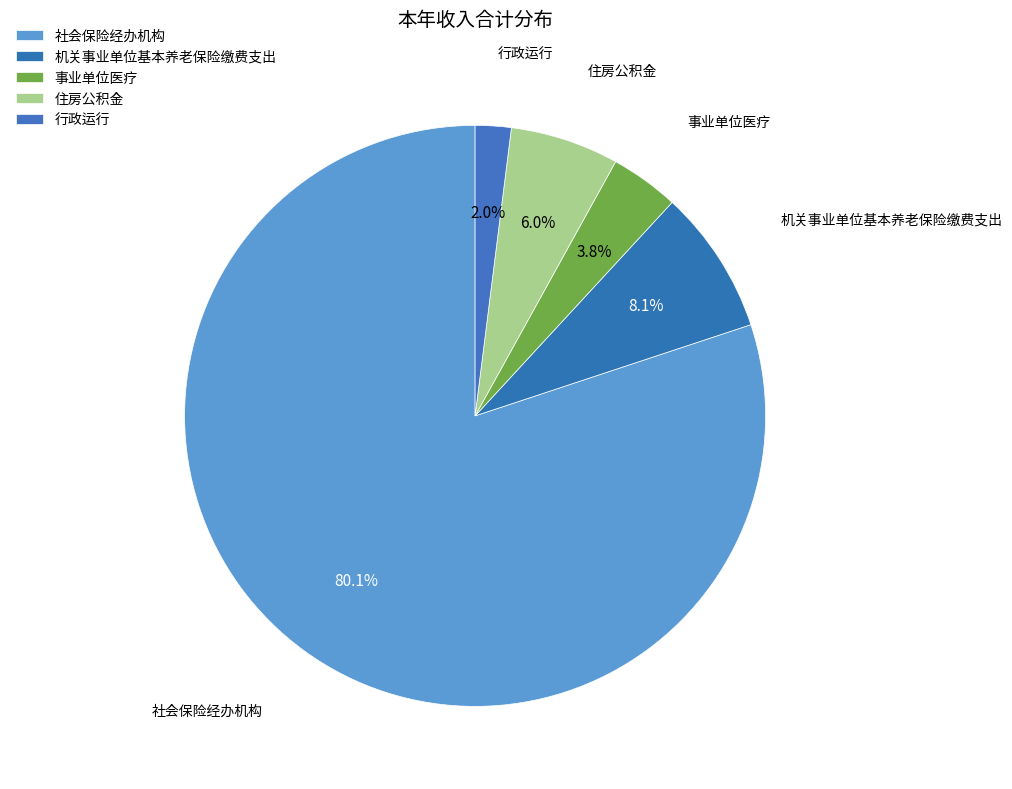

Count the number of slices in the pie.

5